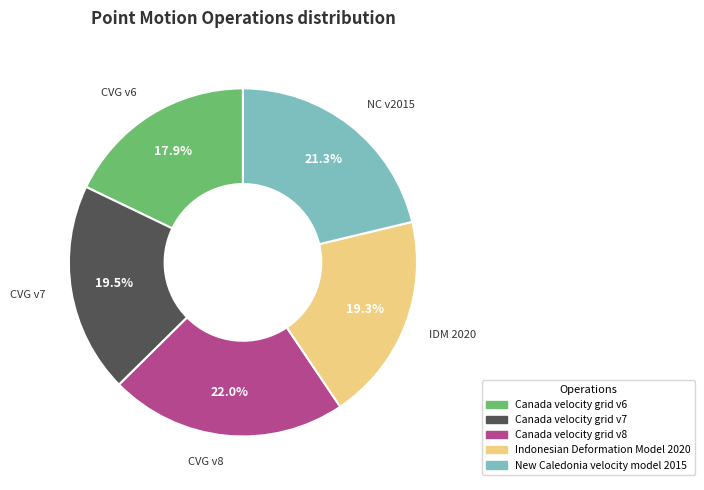

What portion of the pie excludes Canada velocity grid v8?

78.0%